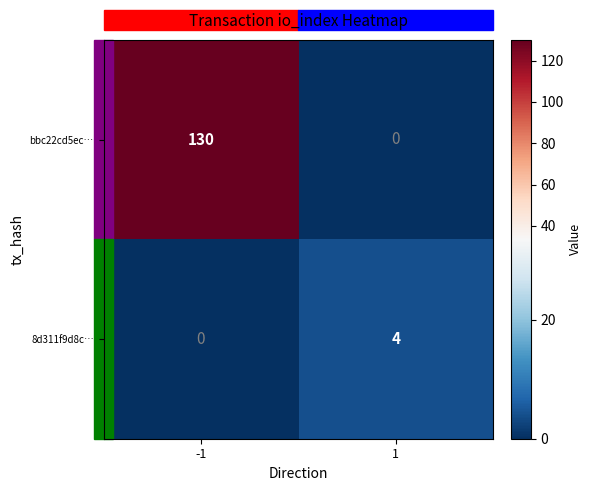

Which series has the largest range (max minus min)?

bbc22cd5ec…